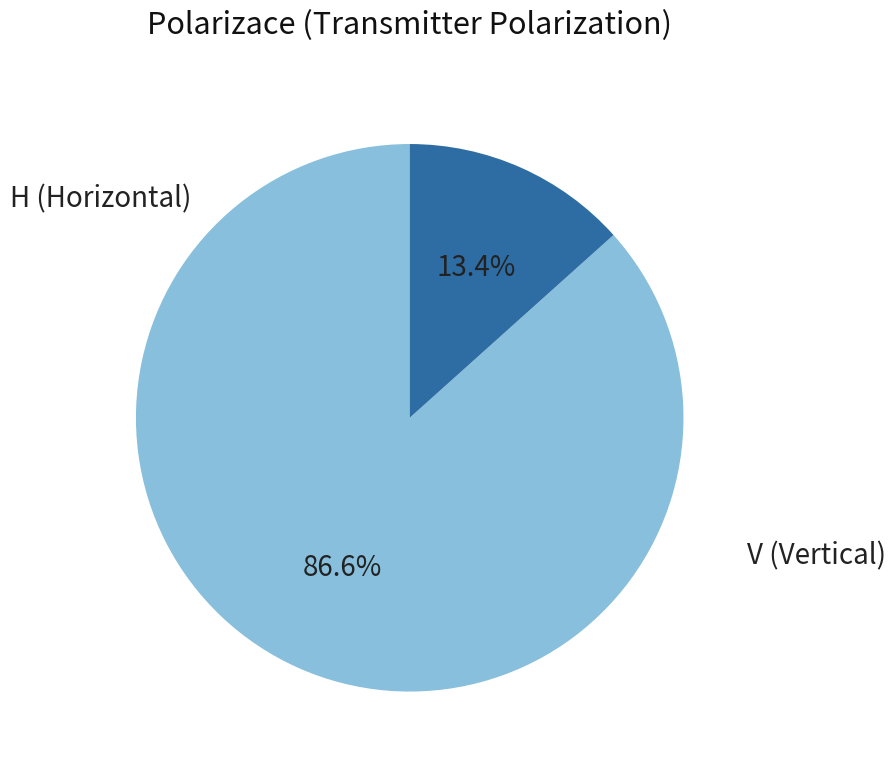

Is there any slice that represents more than half of the pie?

Yes